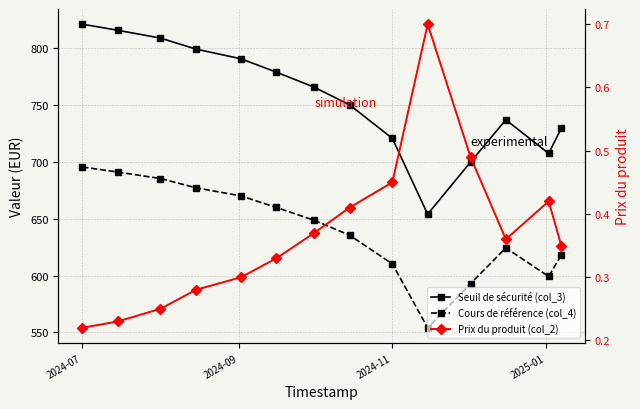

How many interior local valleys does the Prix du produit (col_2) series have?

1